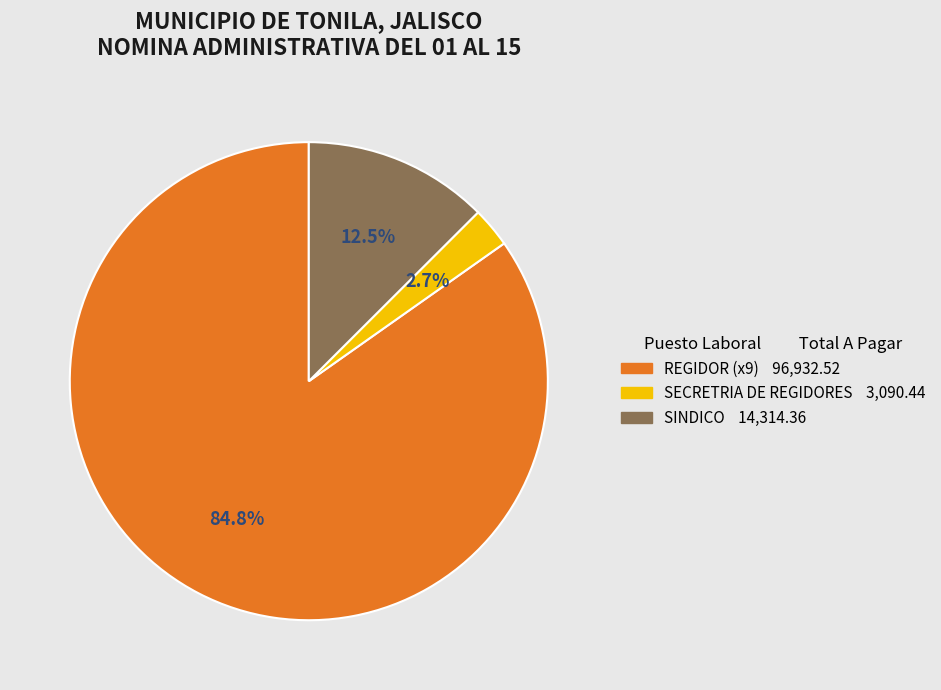

Count the number of slices in the pie.

3